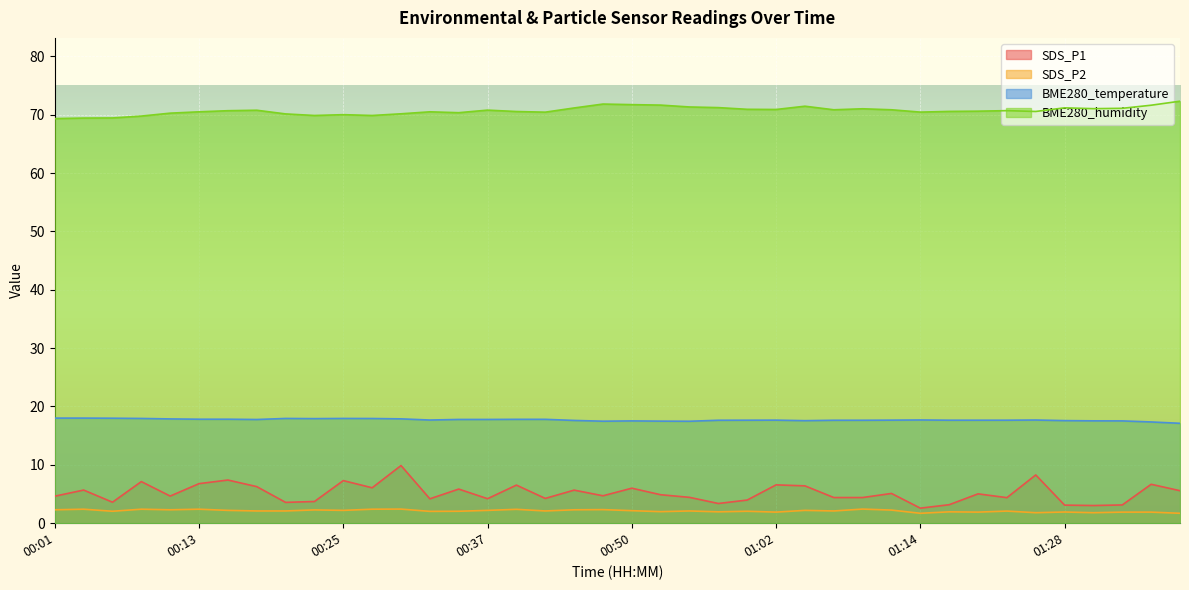

At 01:32, list the series in order from smallest to largest.

SDS_P2, SDS_P1, BME280_temperature, BME280_humidity